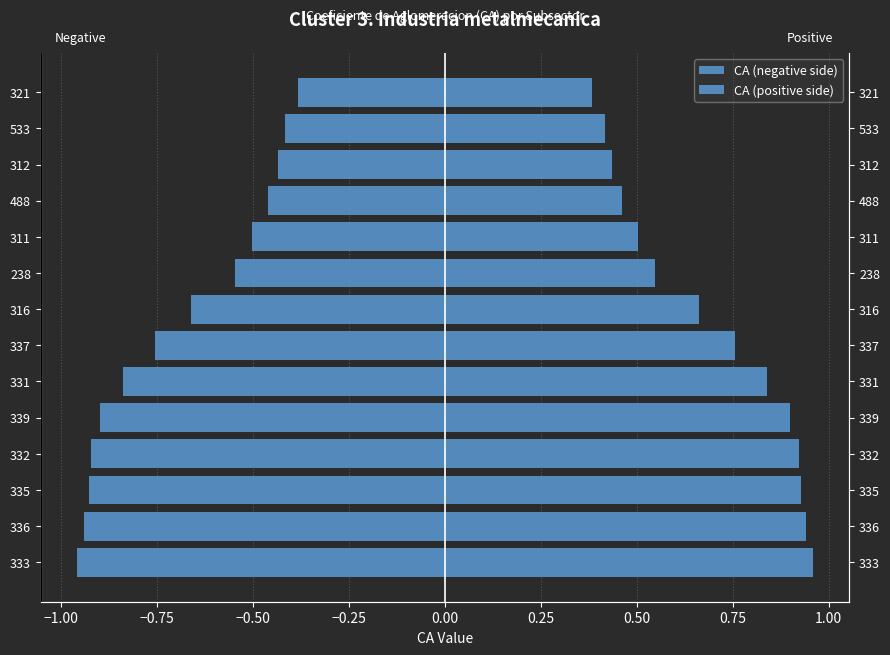

What is the value of the CA (negative side) bar at the 2nd from the left?

-0.9